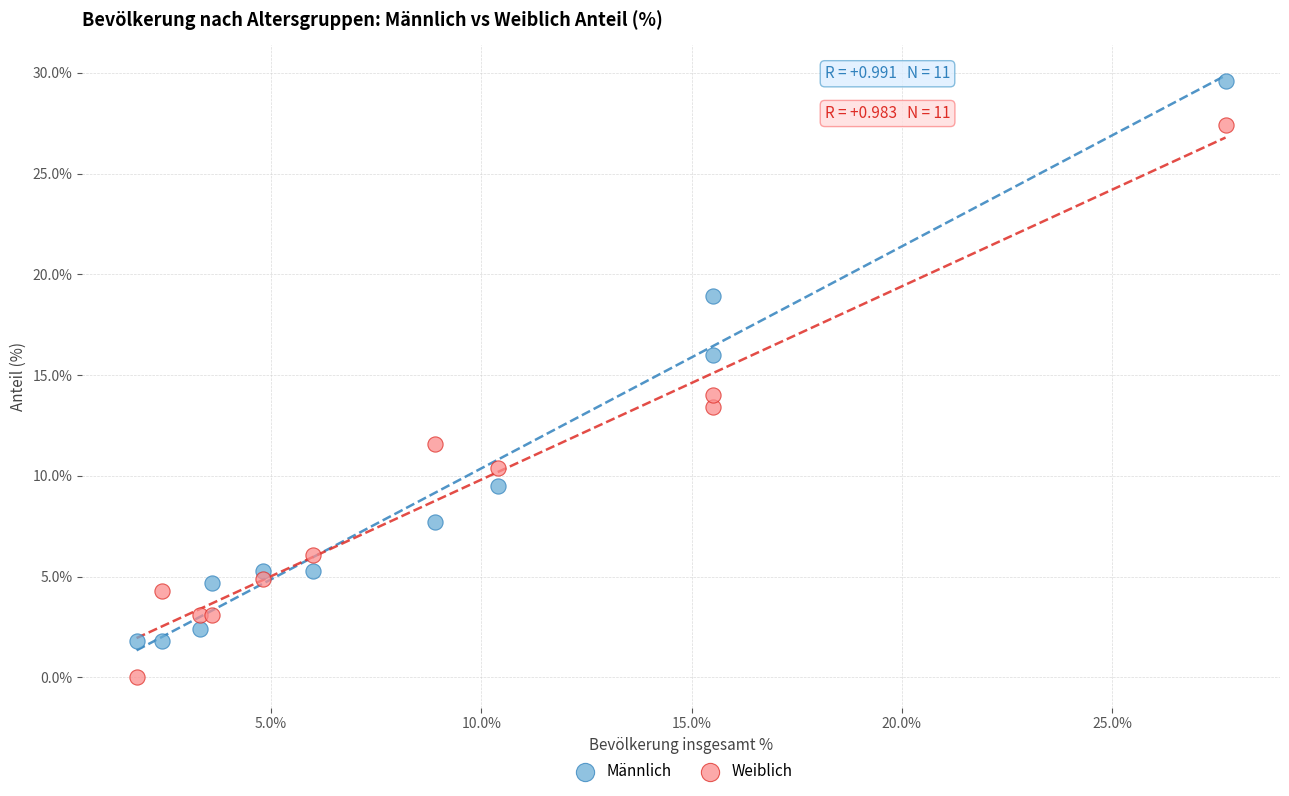

What is the X range (max minus min) for the scatter plot?

25.9